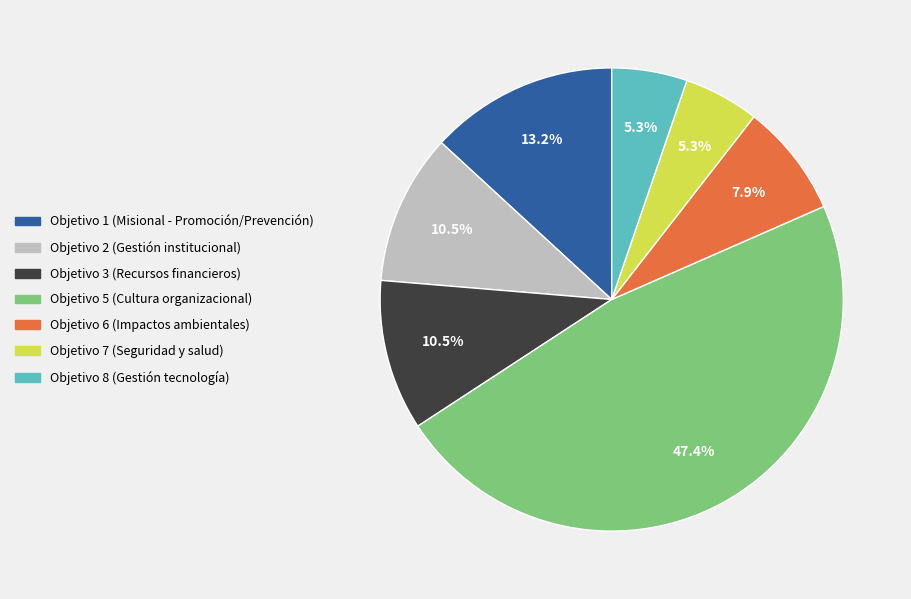

What percentage is the Objetivo 1 slice, to the nearest percent?

13%